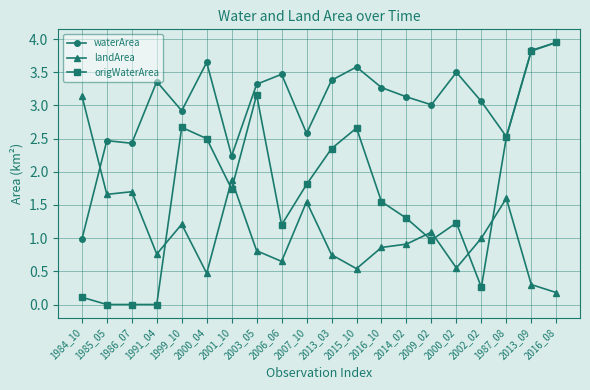

What are all the series names shown in the legend?

waterArea, landArea, origWaterArea